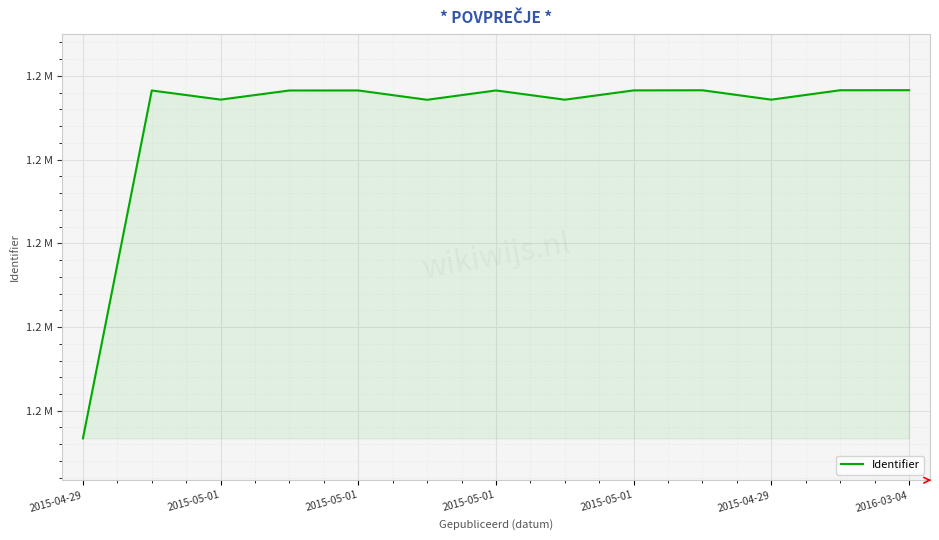

At which category does the data reach its first local peak?

2015-05-01